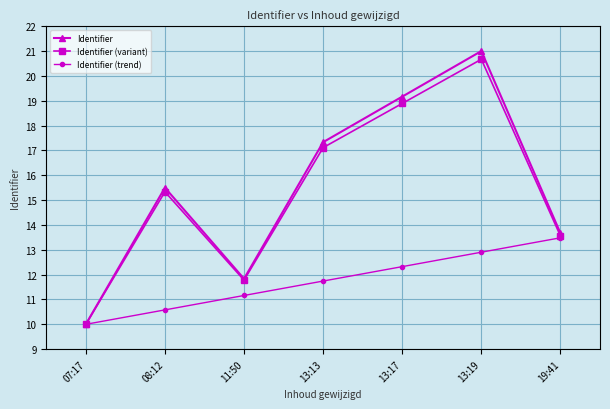

Reading left to right, extract all data points from this chart.

Identifier: 07:17=10.0	08:12=15.5	11:50=11.8	13:13=17.3	13:17=19.2	13:19=21.0	19:41=13.7
Identifier (variant): 07:17=10.0	08:12=15.3	11:50=11.8	13:13=17.1	13:17=18.9	13:19=20.7	19:41=13.6
Identifier (trend): 07:17=10.0	08:12=10.6	11:50=11.2	13:13=11.7	13:17=12.3	13:19=12.9	19:41=13.5